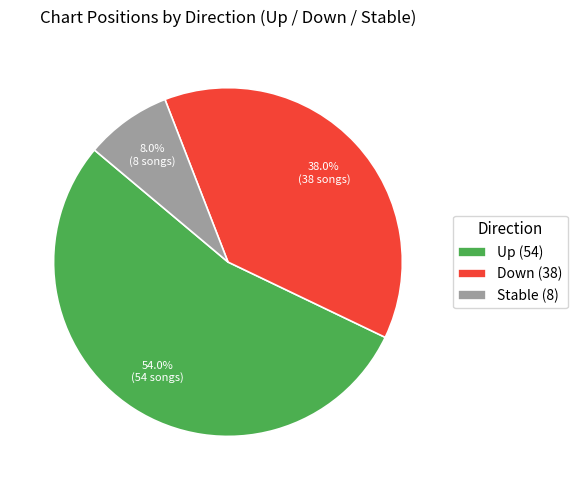

Which slice is the largest?

Up (54)